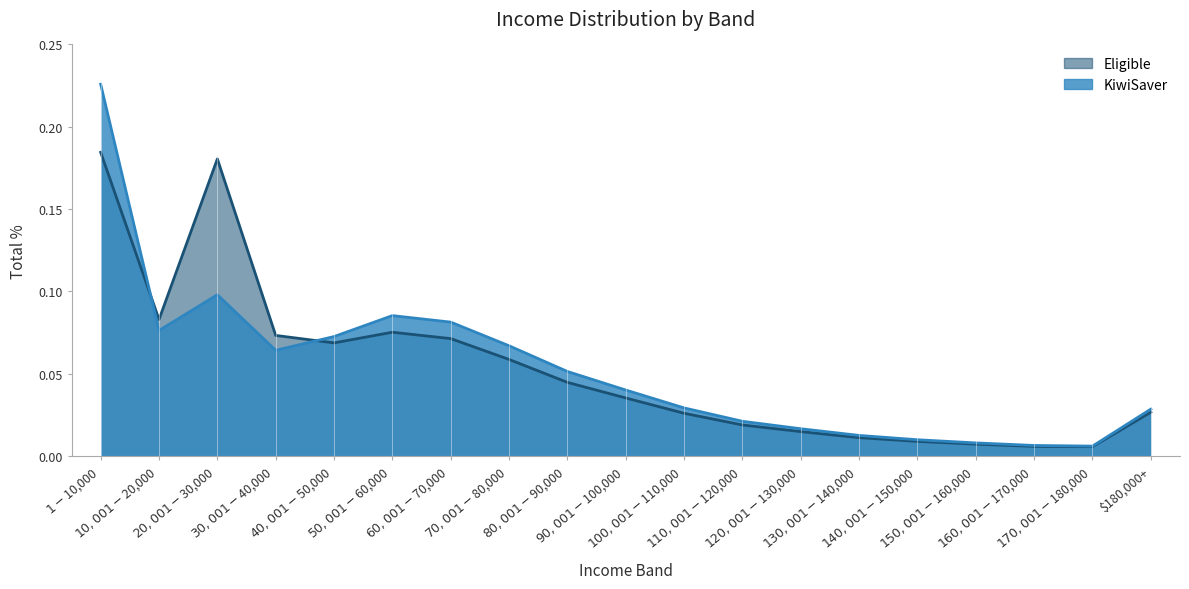

What is the difference between the maximum and minimum values in the KiwiSaver series?

0.2